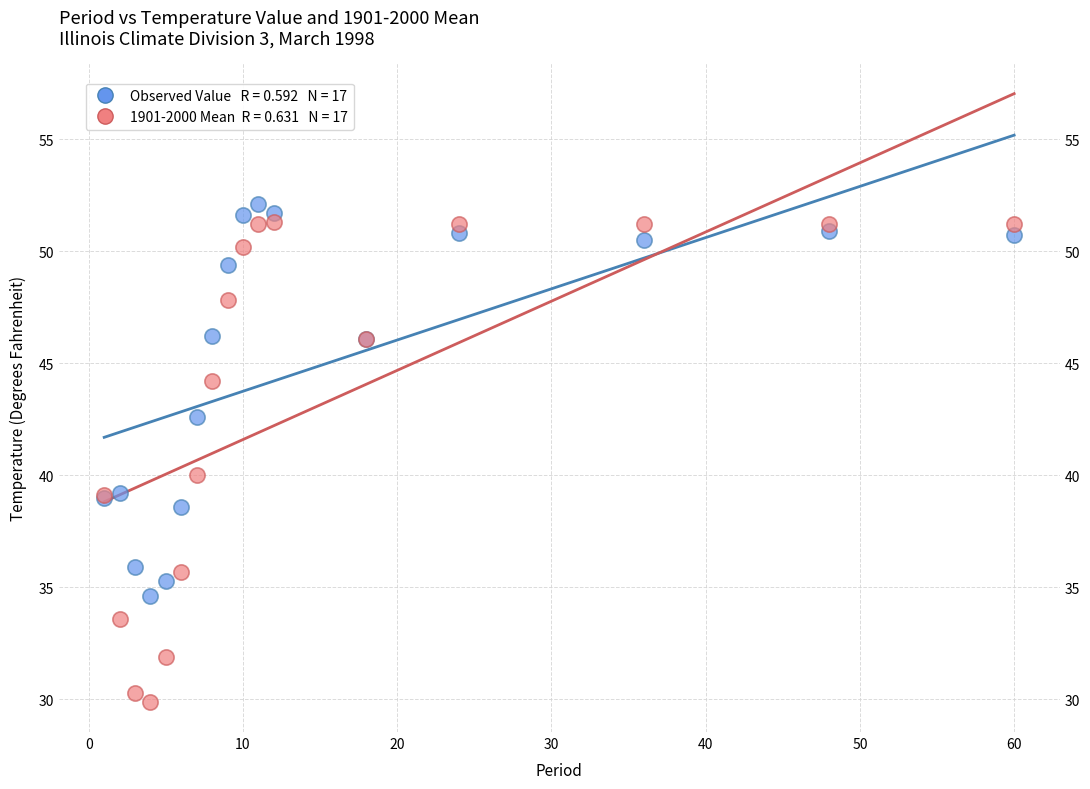

Across all series, what Y value is closest to 41?

40.0